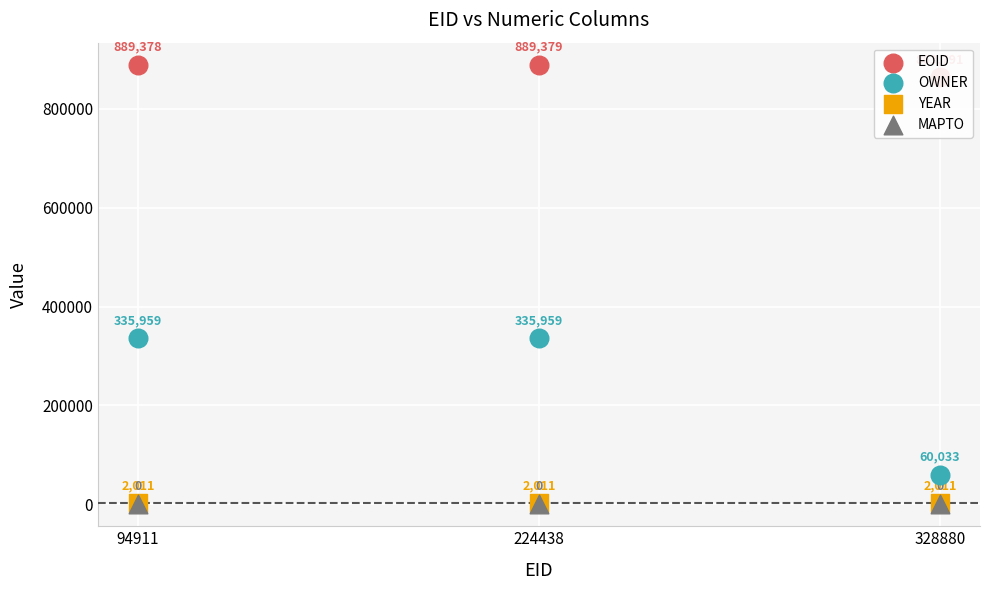

What are all the series names shown in the legend?

EOID, OWNER, YEAR, MAPTO